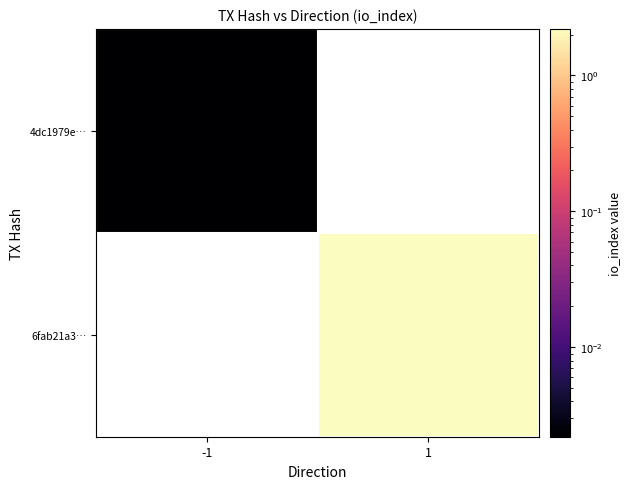

The 4dc1979e… series shows 0.0 at -1. True or false?

True